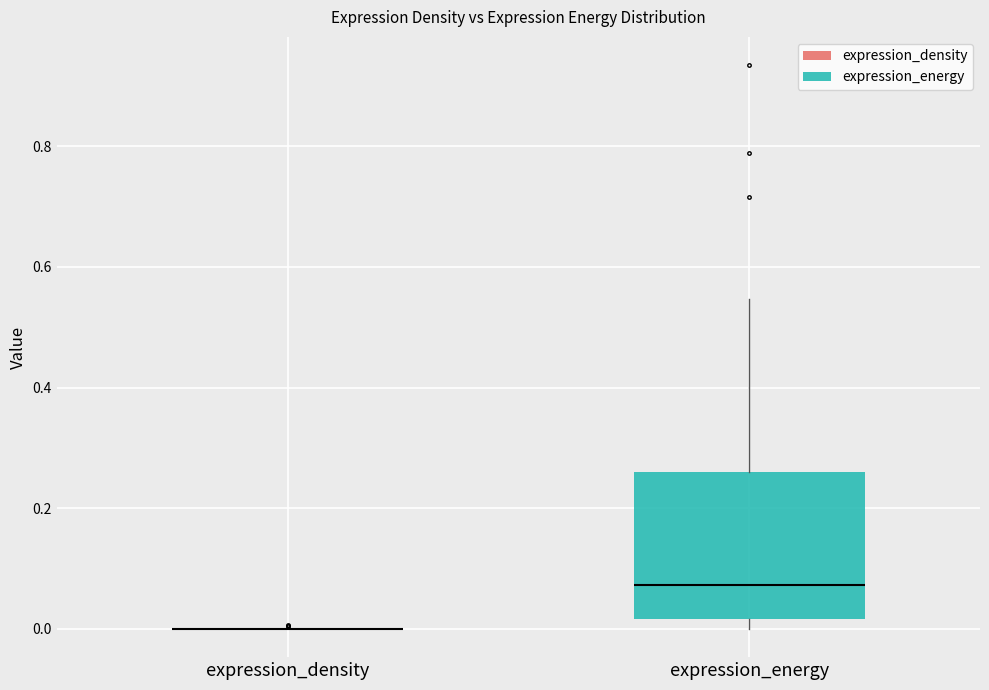

Where is the upper edge of the box for expression_energy on the y-axis? The values are not printed on the chart, so give them approximately, as read against the axis.

0.26